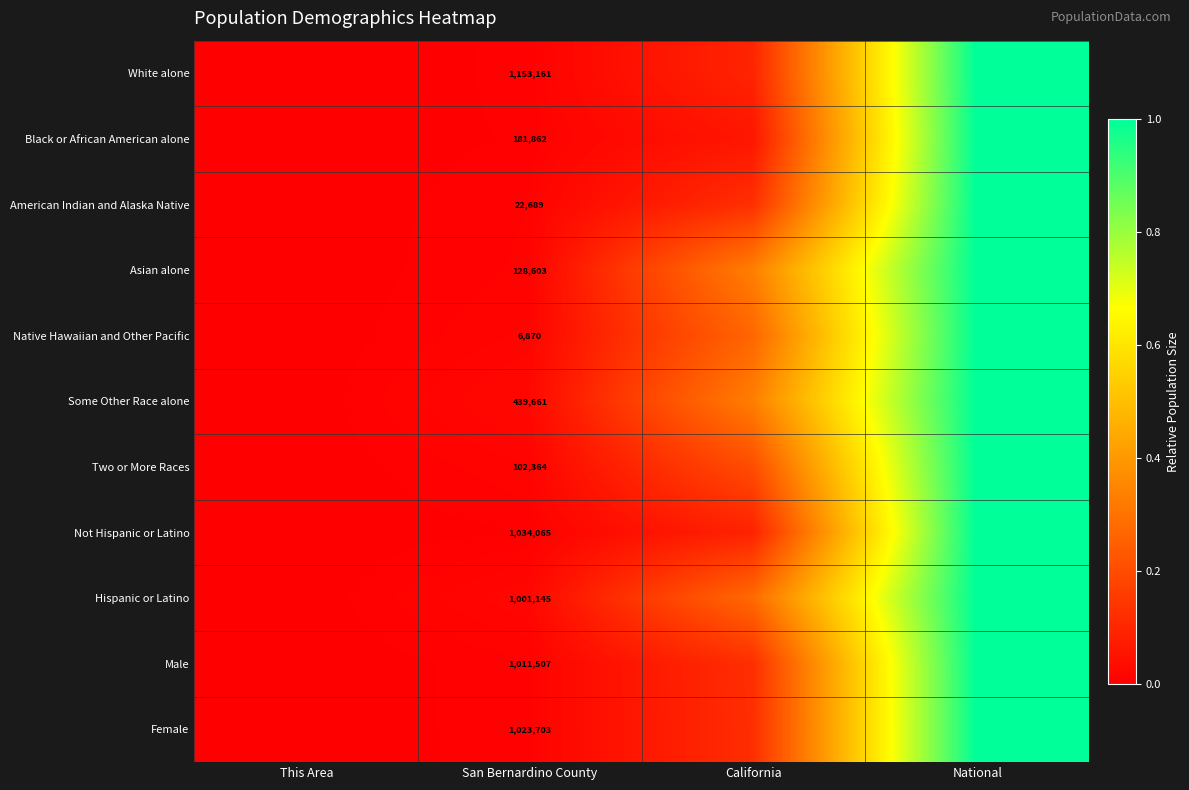

Is it true that Hispanic or Latino equals 0.0 at San Bernardino County?

False